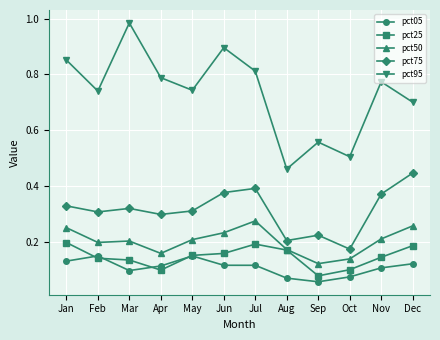

True or false: pct50 and pct95 intersect in this chart.

False